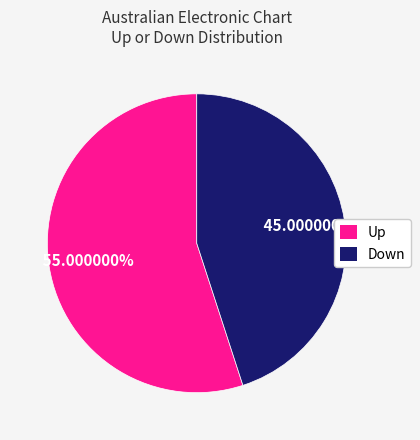

Is there any slice that represents more than half of the pie?

Yes